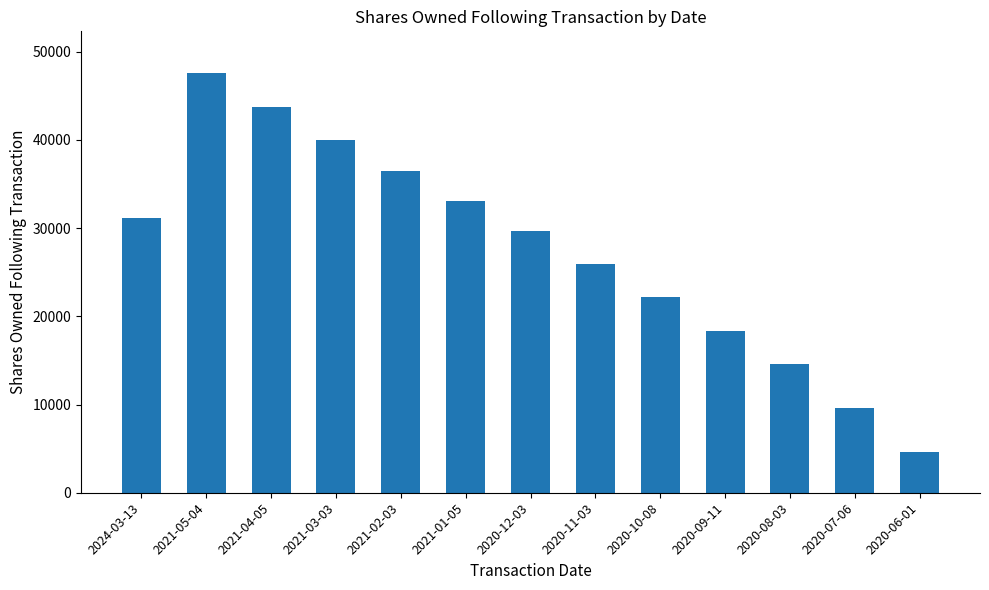

What is the greatest value displayed?

47561